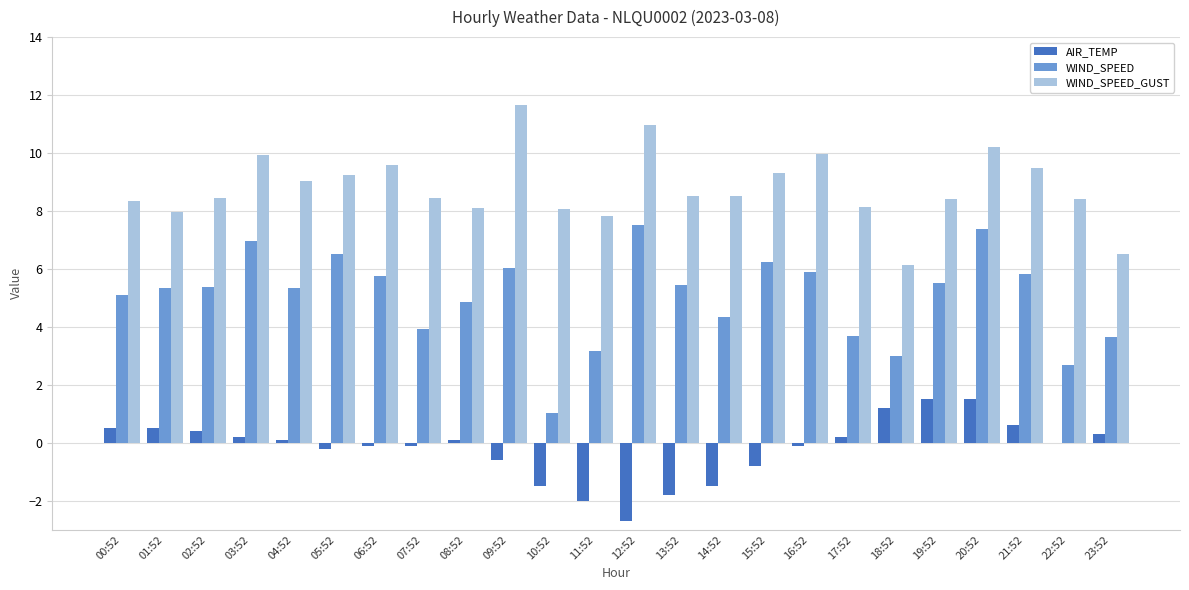

What is the greatest value displayed?

11.7